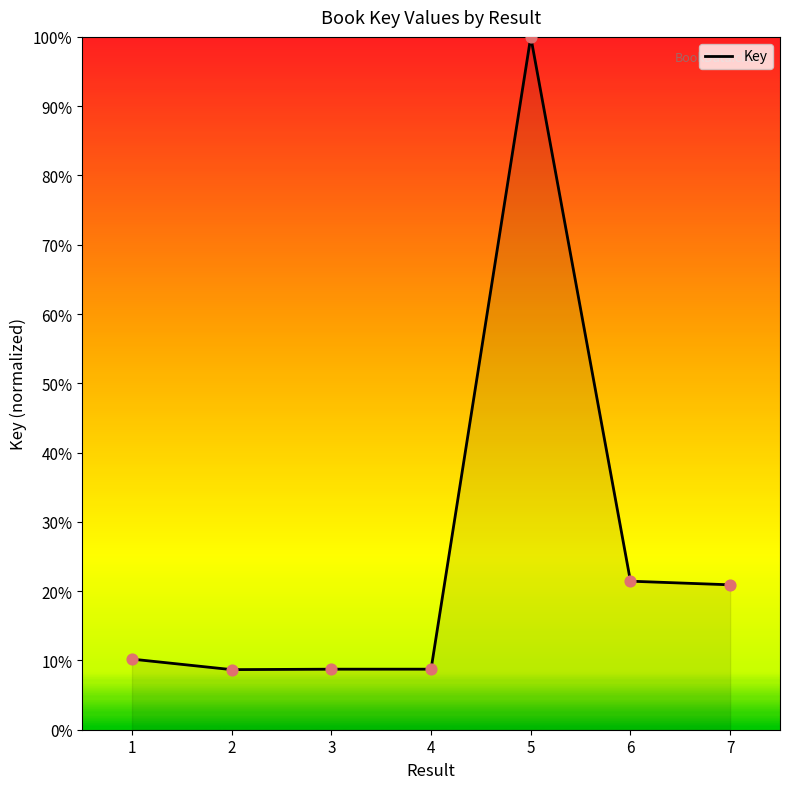

What is the ratio of the value at 5 to the value at 6?

4.7